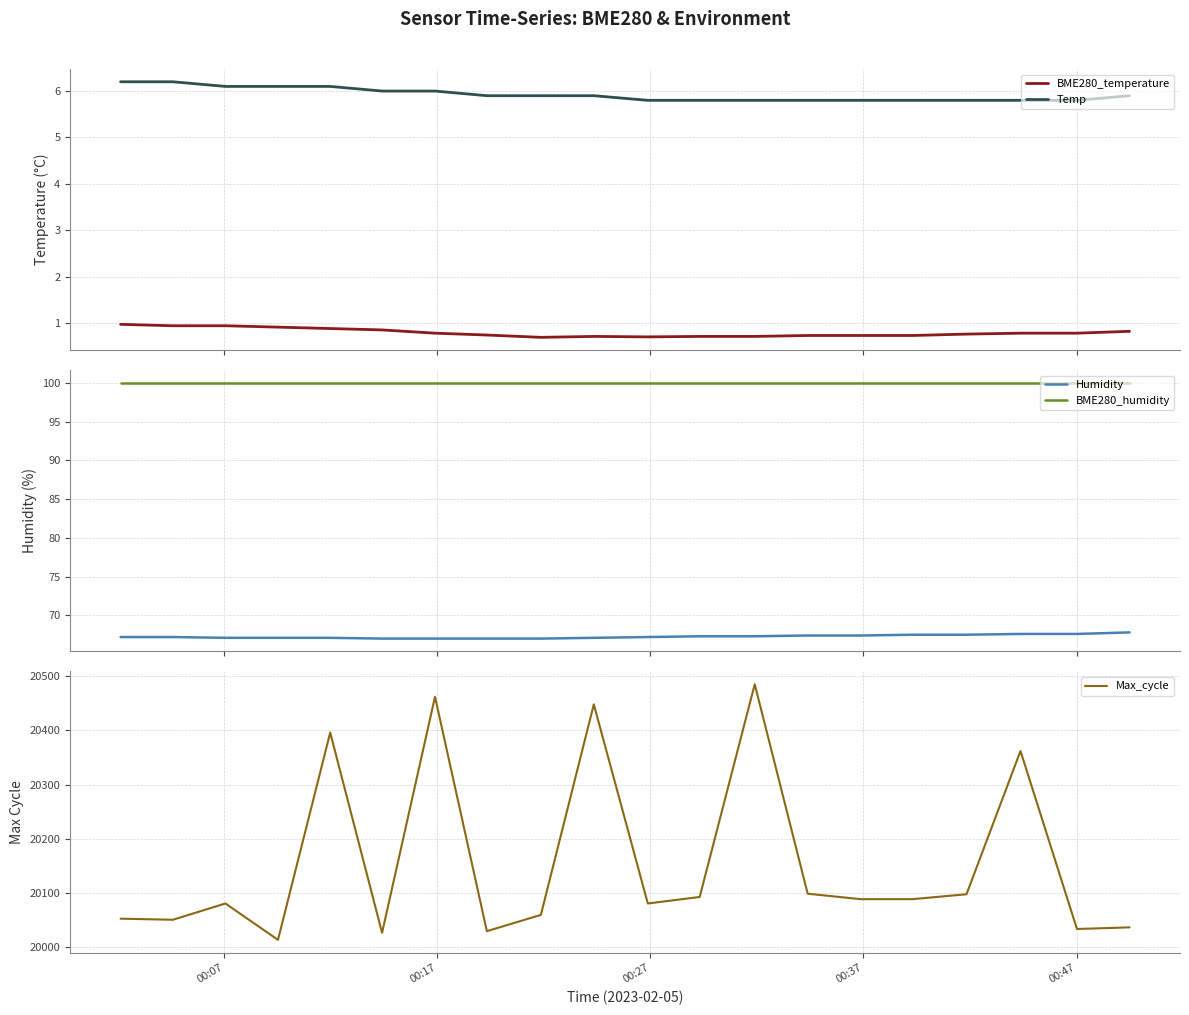

True or false: Humidity and BME280_humidity cross at least once.

False